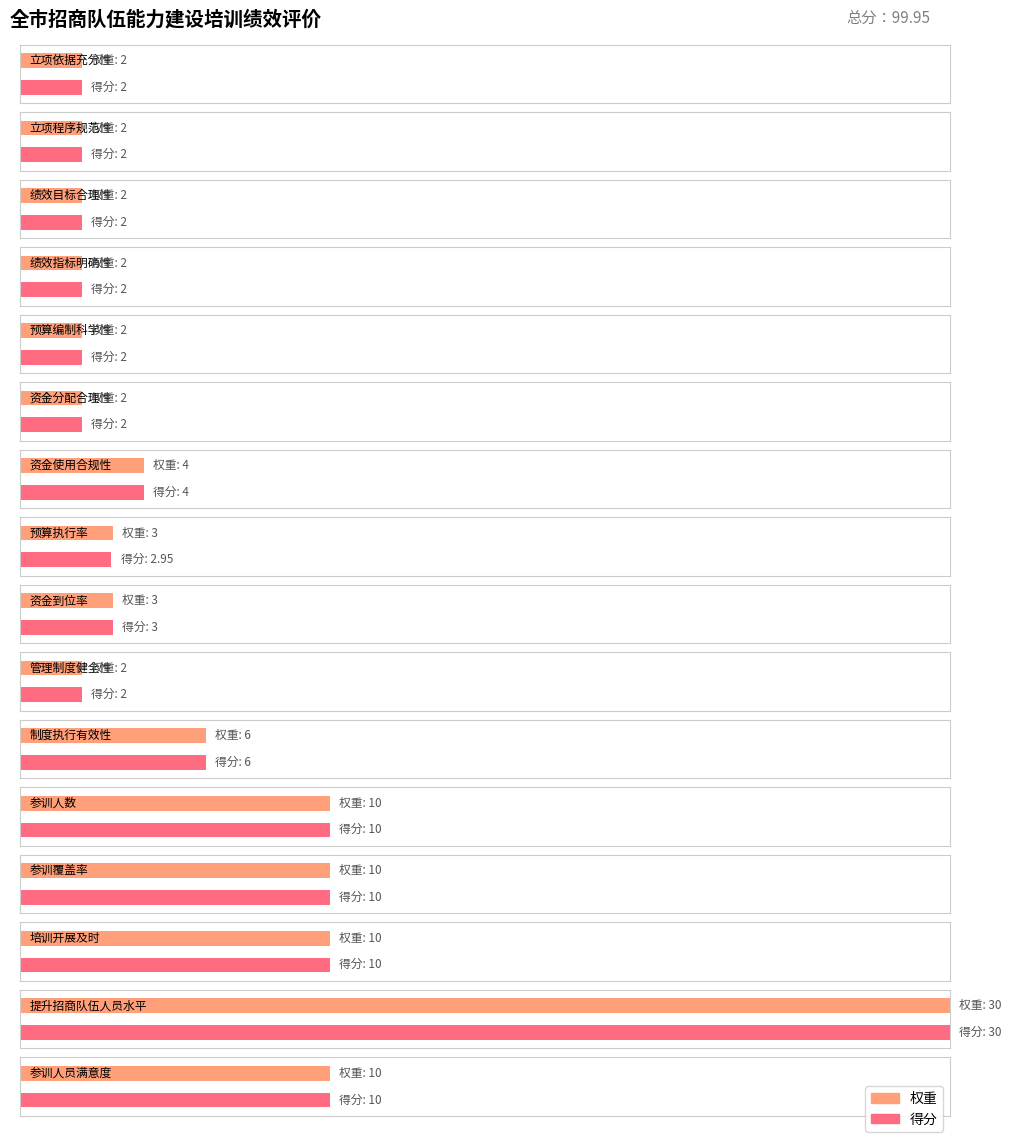

How many values in the 得分 series exceed 3?

7